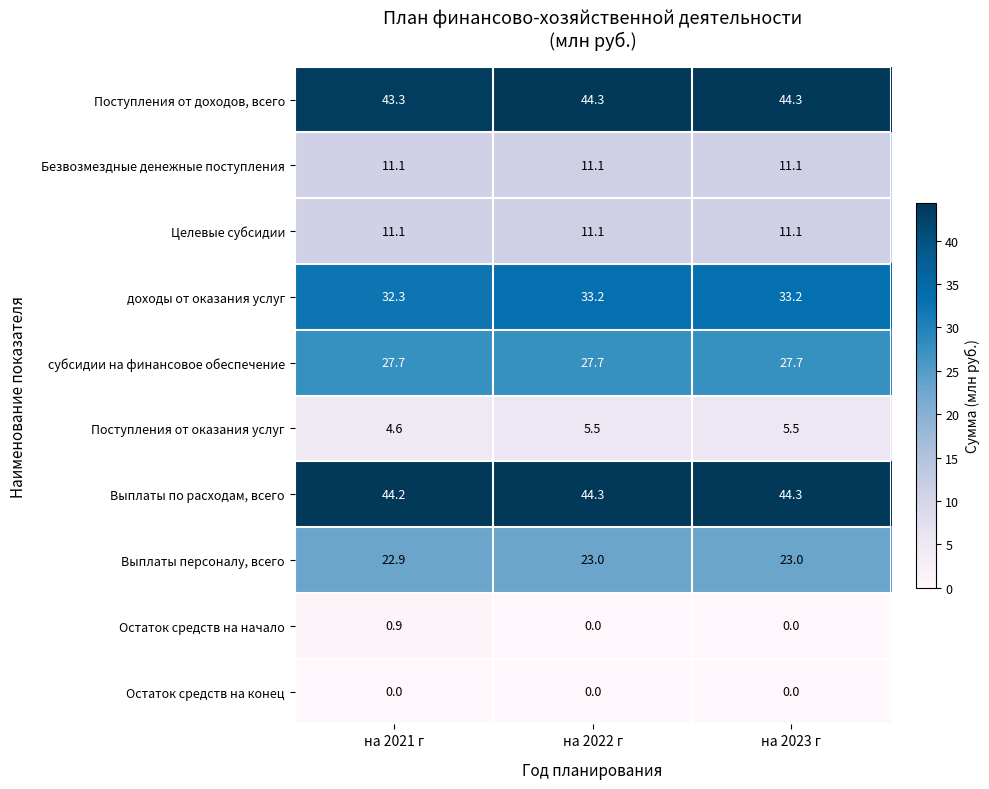

What is the total value across all series at на 2023 г?

200.2